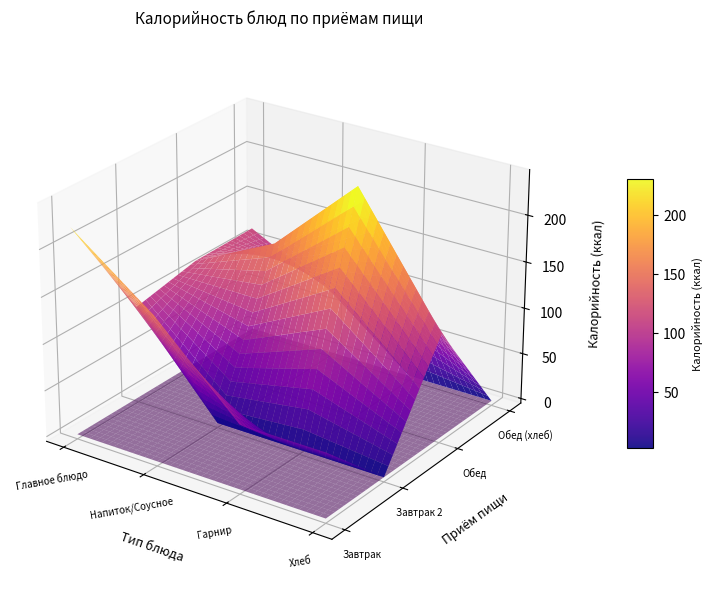

What is the difference between the Обед (хлеб) values at Завтрак 2 and Завтрак?

45